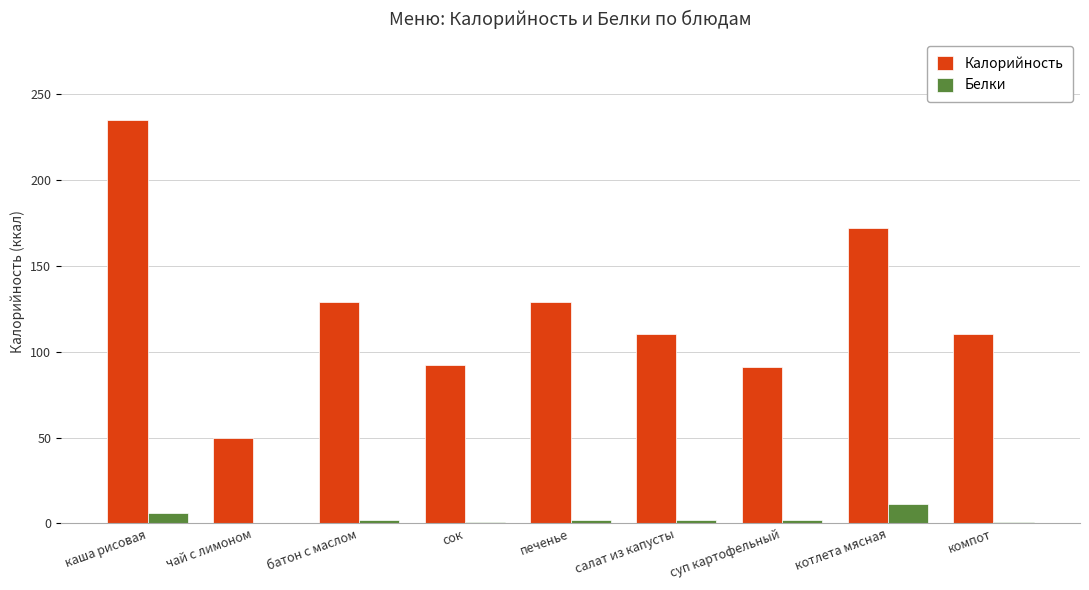

Is the value of Калорийность at сок greater than the value of Белки at каша рисовая?

Yes